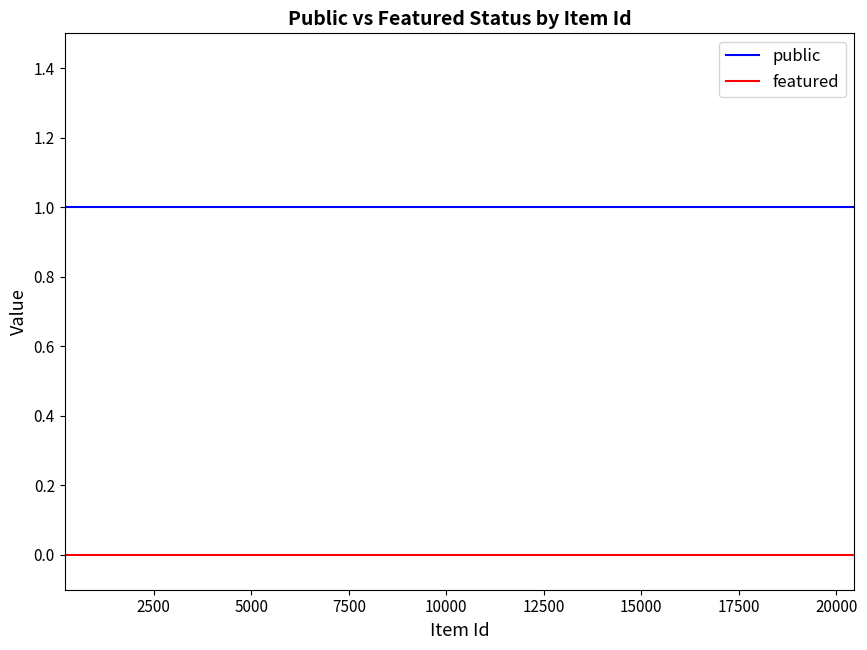

Which series has the largest total across all categories?

public